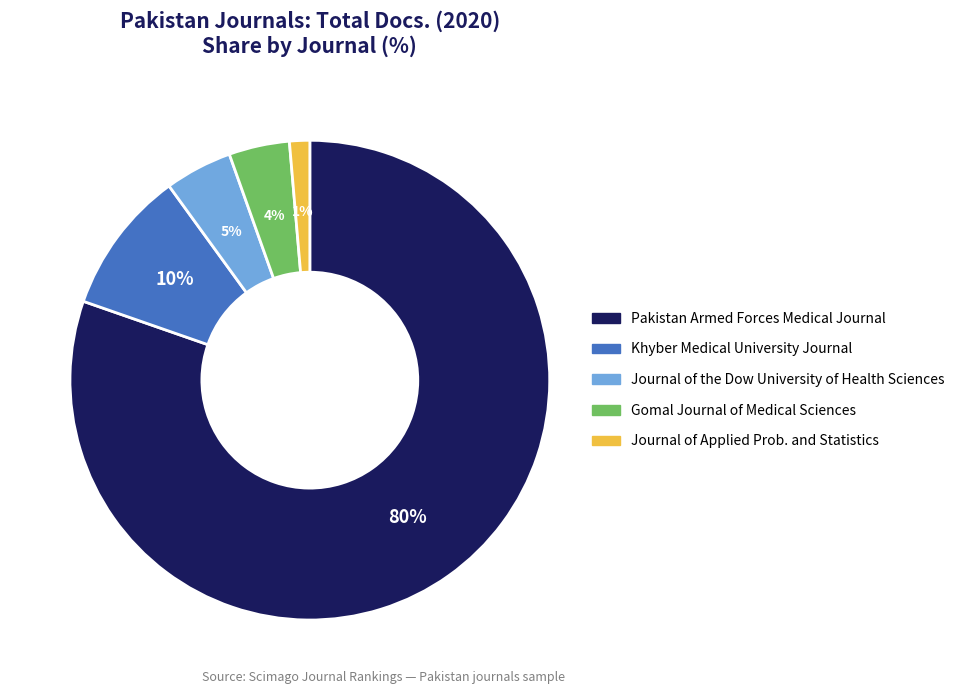

Is there a majority slice in this chart?

Yes